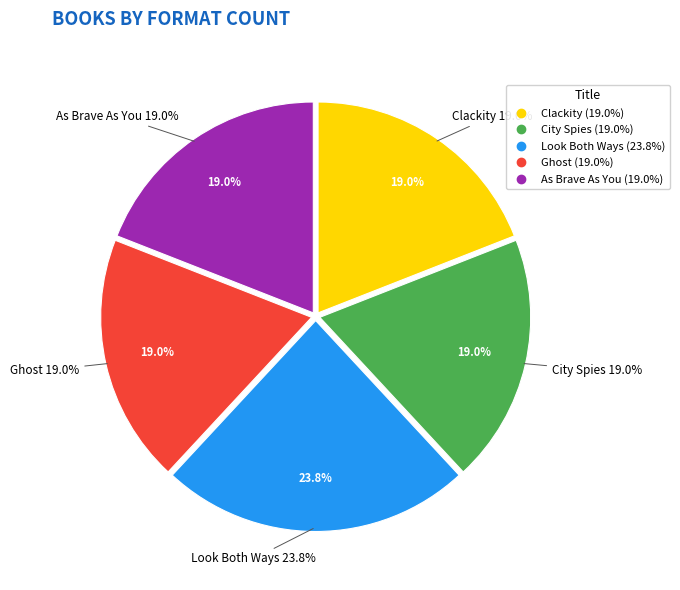

Does any single category account for the majority?

No